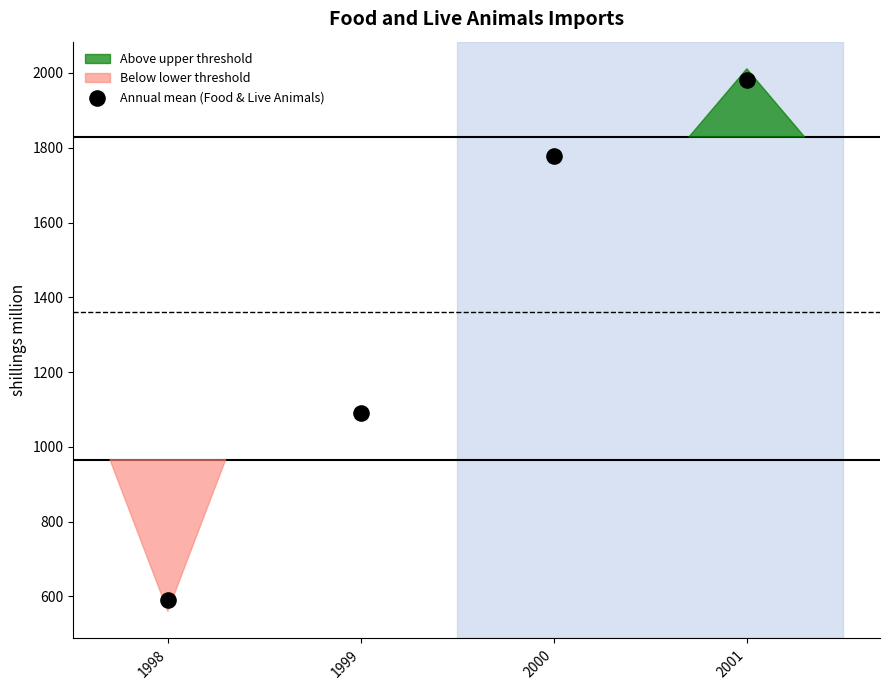

What is the range of Y values (max minus min)?

1391.1